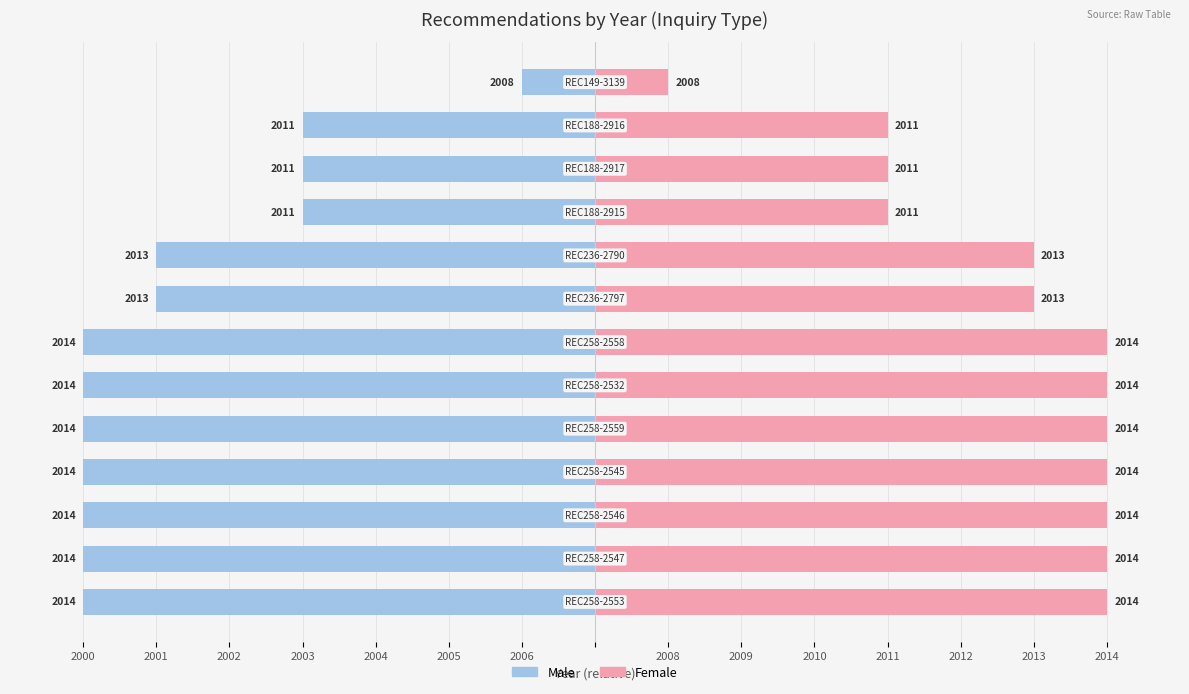

Between 2009 and 2012, which series saw the biggest shift?

Male